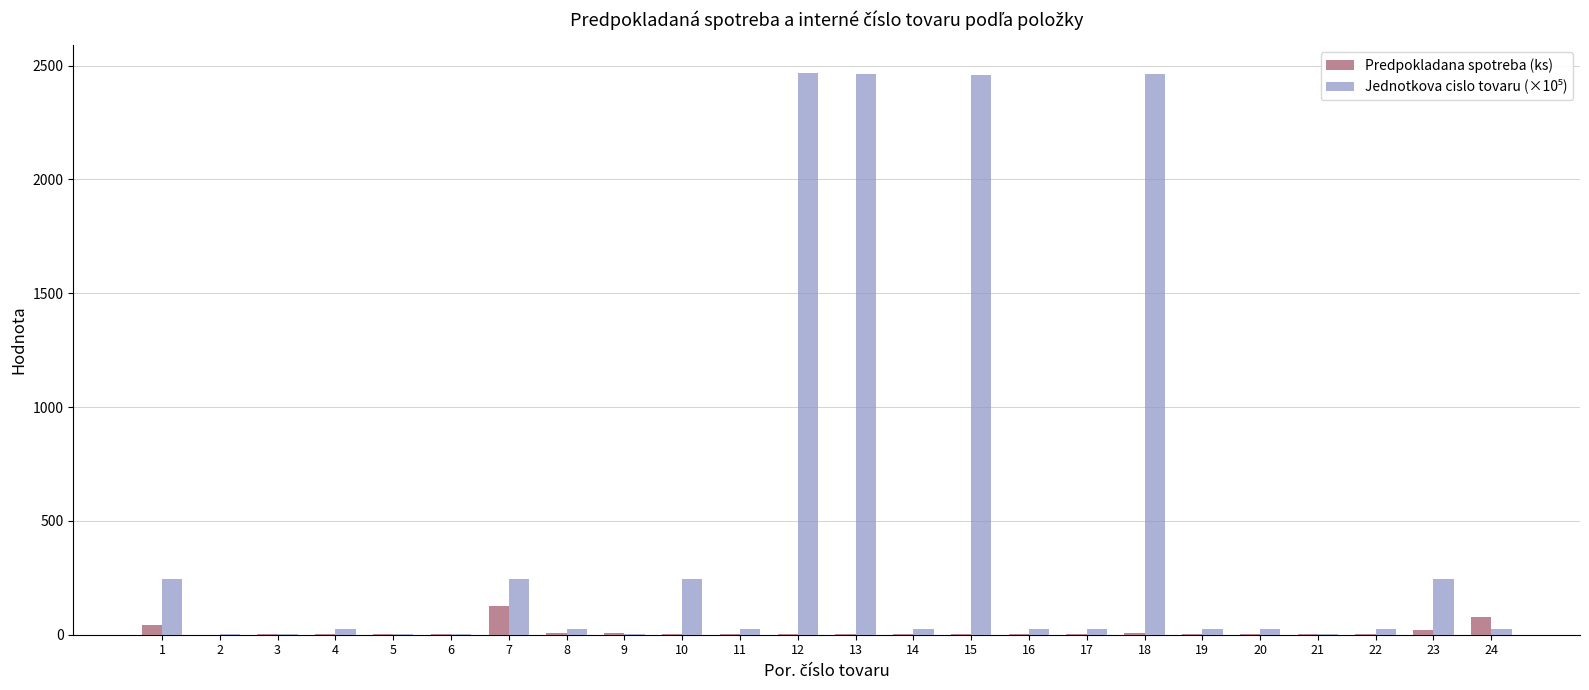

How many distinct data groups are displayed?

2